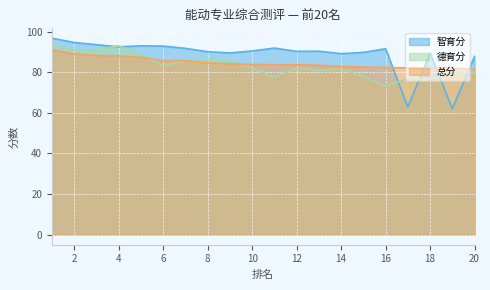

What is the value of the 德育分 point at the 11th from the left?

77.5